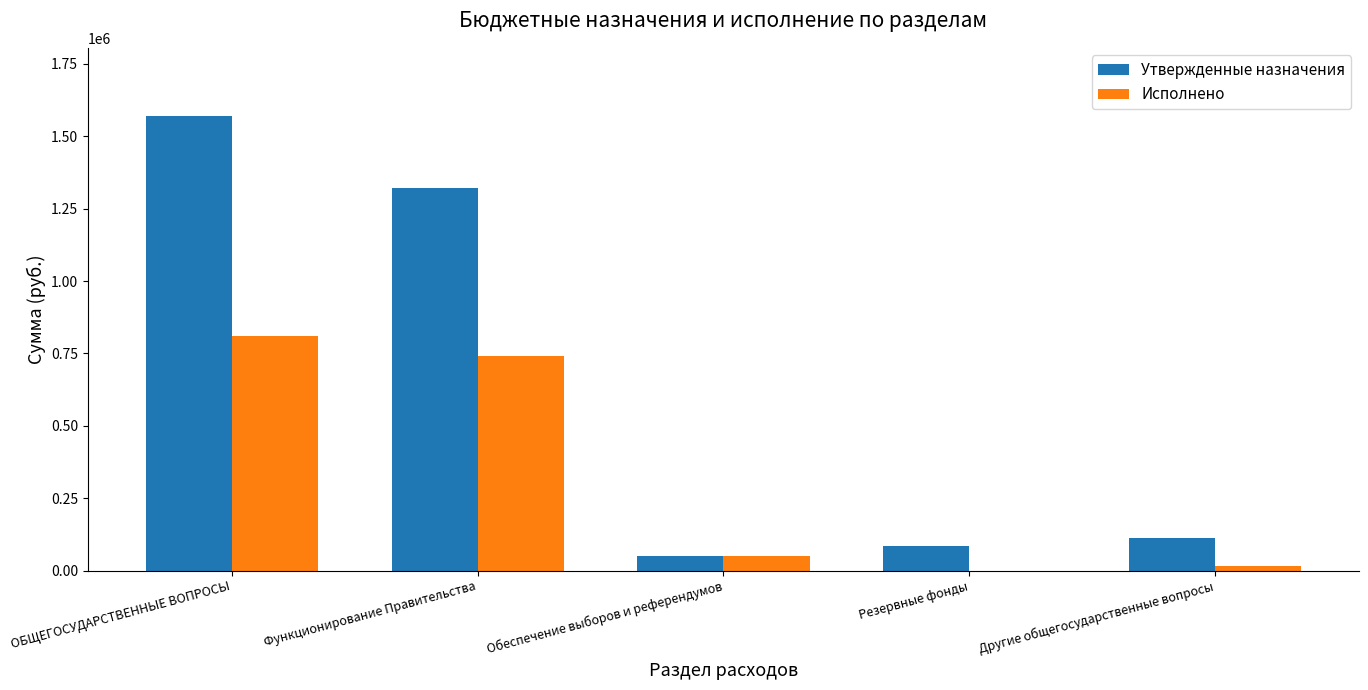

Which category has the highest value across all series?

ОБЩЕГОСУДАРСТВЕННЫЕ ВОПРОСЫ